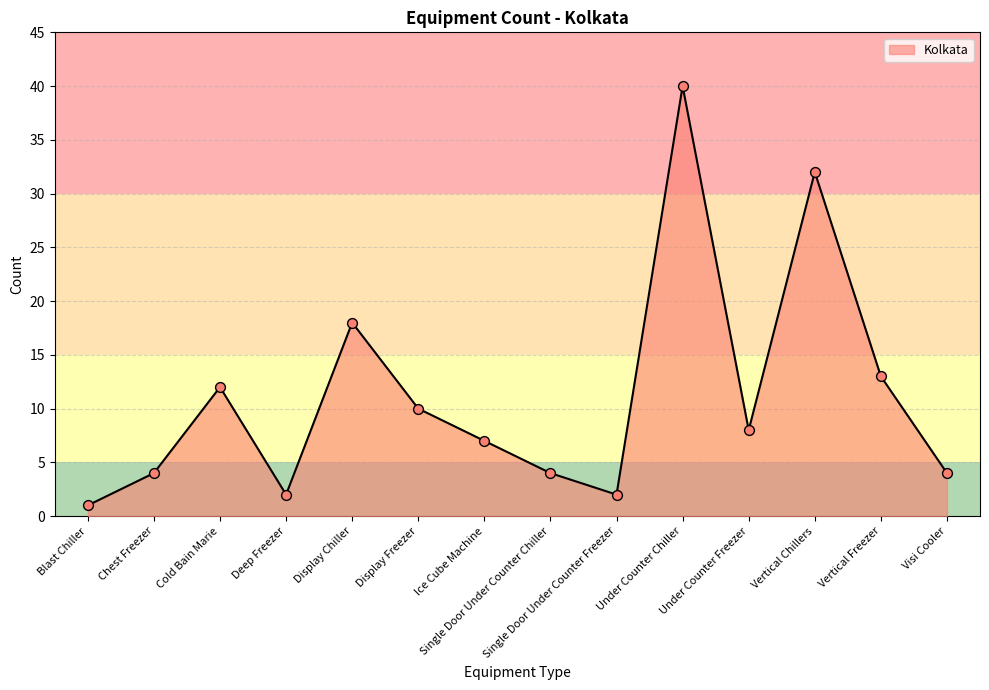

What is the change in value from Single Door Under Counter Chiller to Vertical Freezer?

+9